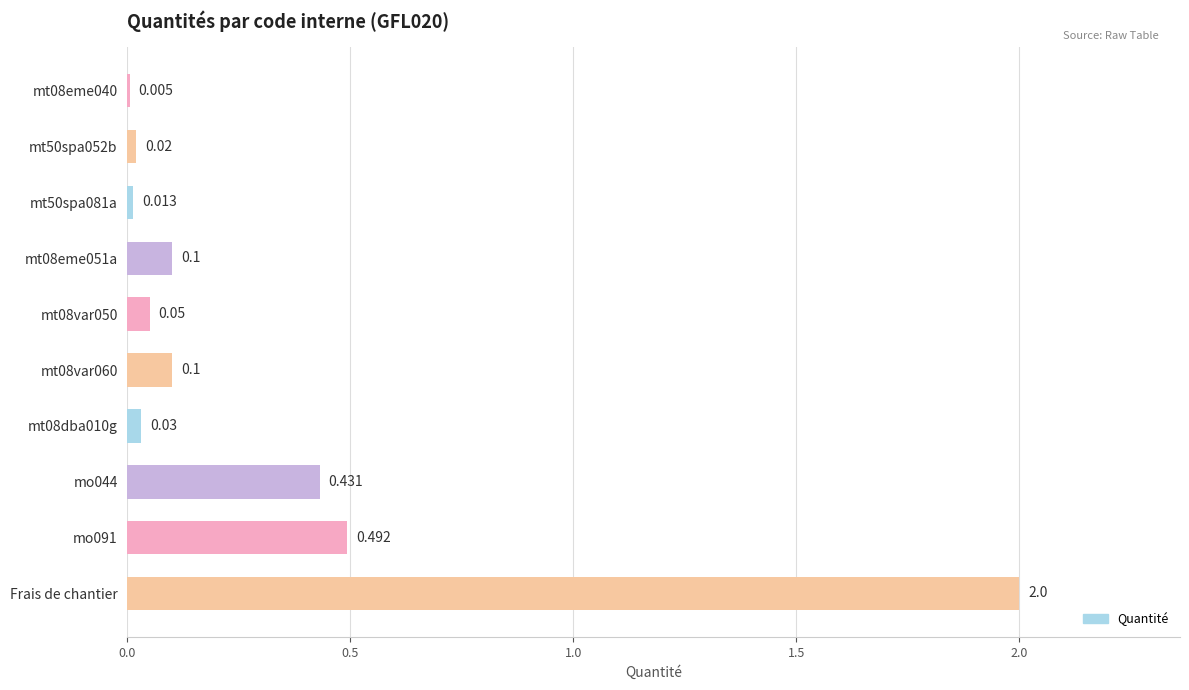

What is the maximum value shown in the chart?

2.0